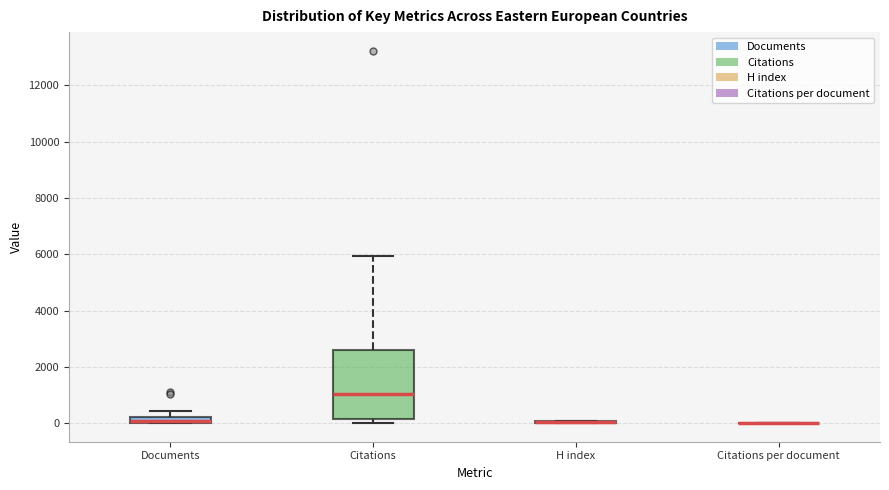

Comparing the boxes themselves (not the whiskers), which one is the tallest?

Citations